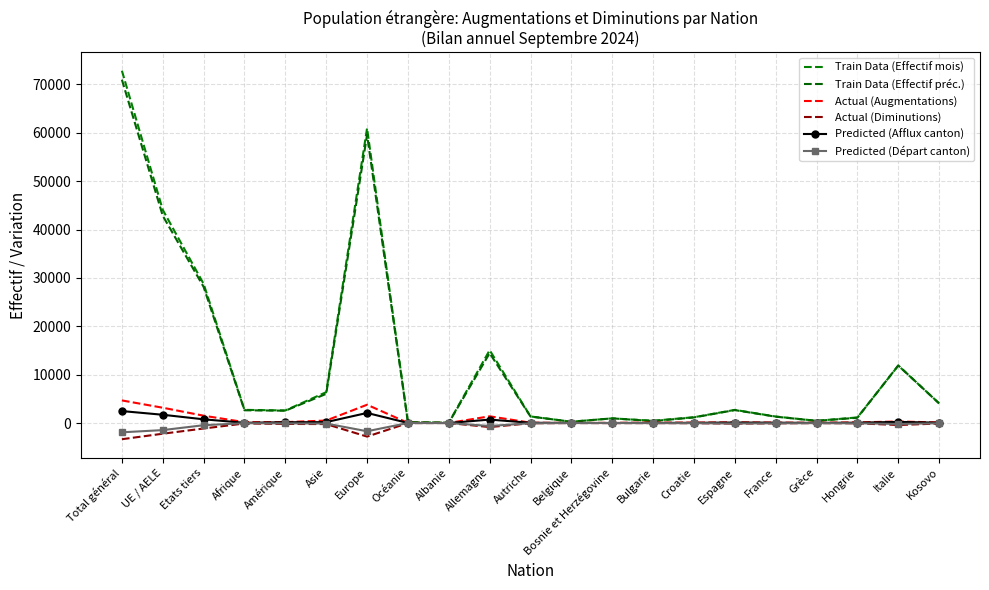

Is the value of Train Data (Effectif mois) at Grèce greater than the value of Actual (Augmentations) at Bulgarie?

Yes